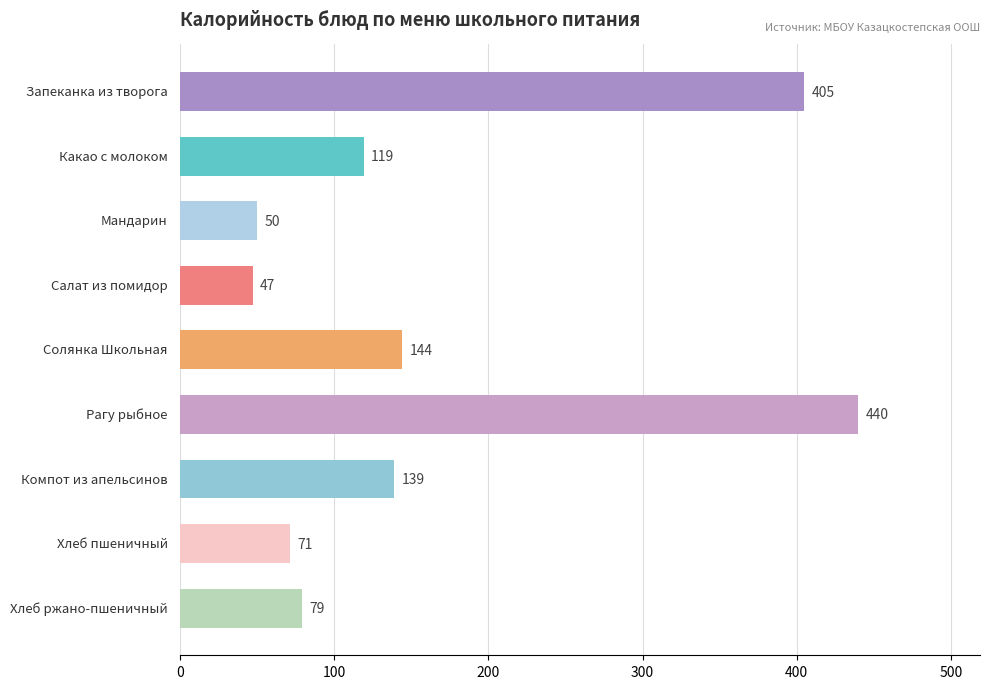

What is the value of the 9th bar from the top?

79